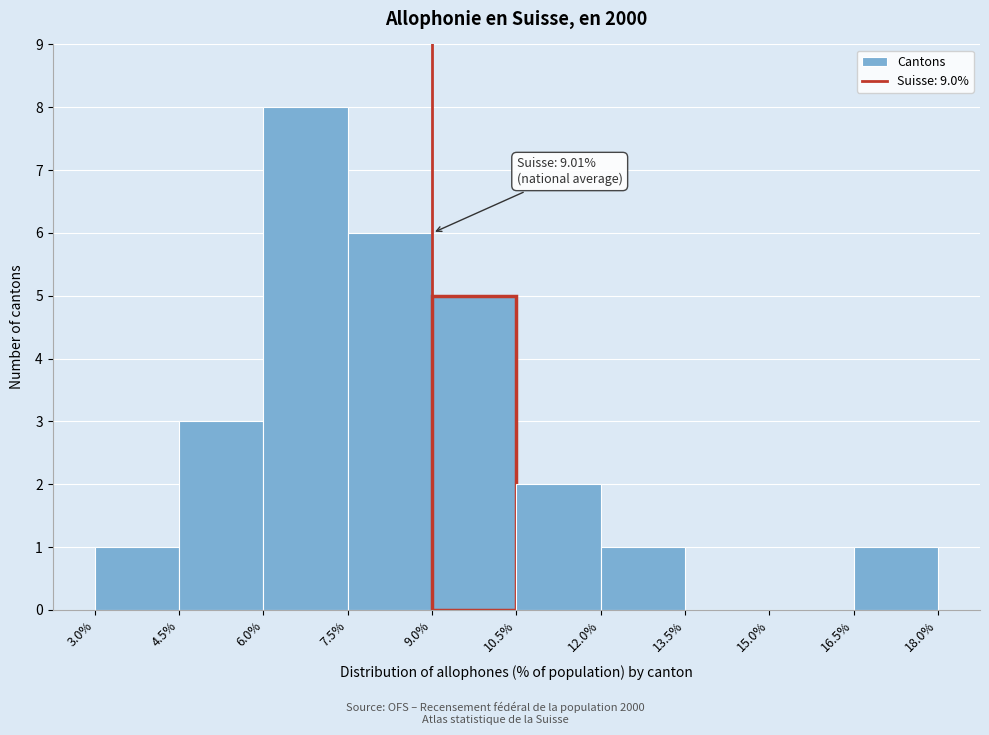

Over which range of the x-axis is the bar tallest?

6.0% to 7.5%